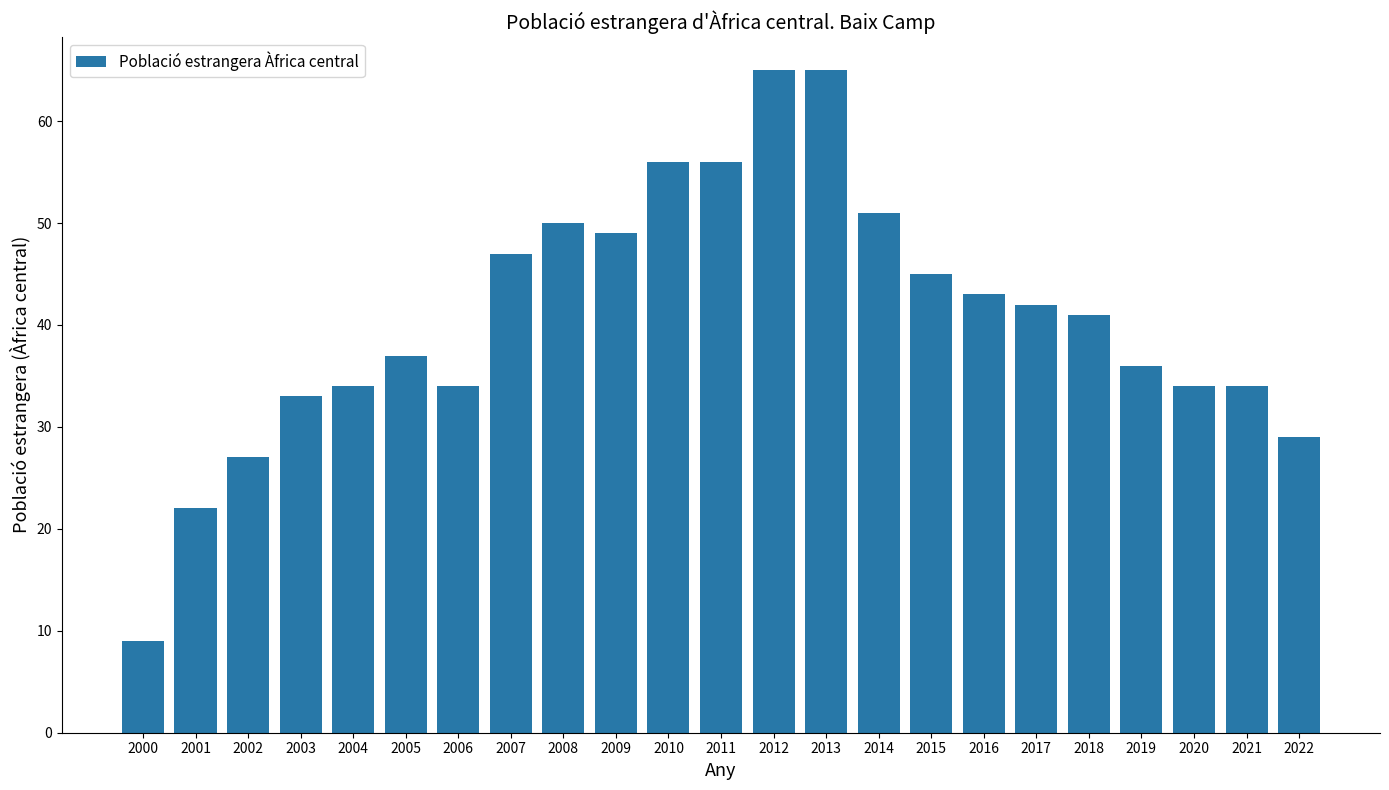

True or false: the data shows 46 at 2021.

False